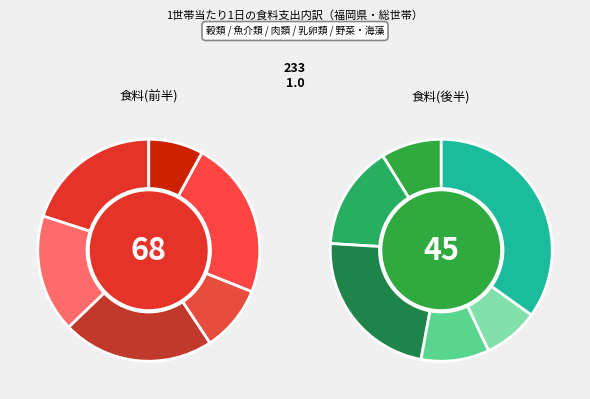

Does 魚介類 account for over 50% of the chart?

No